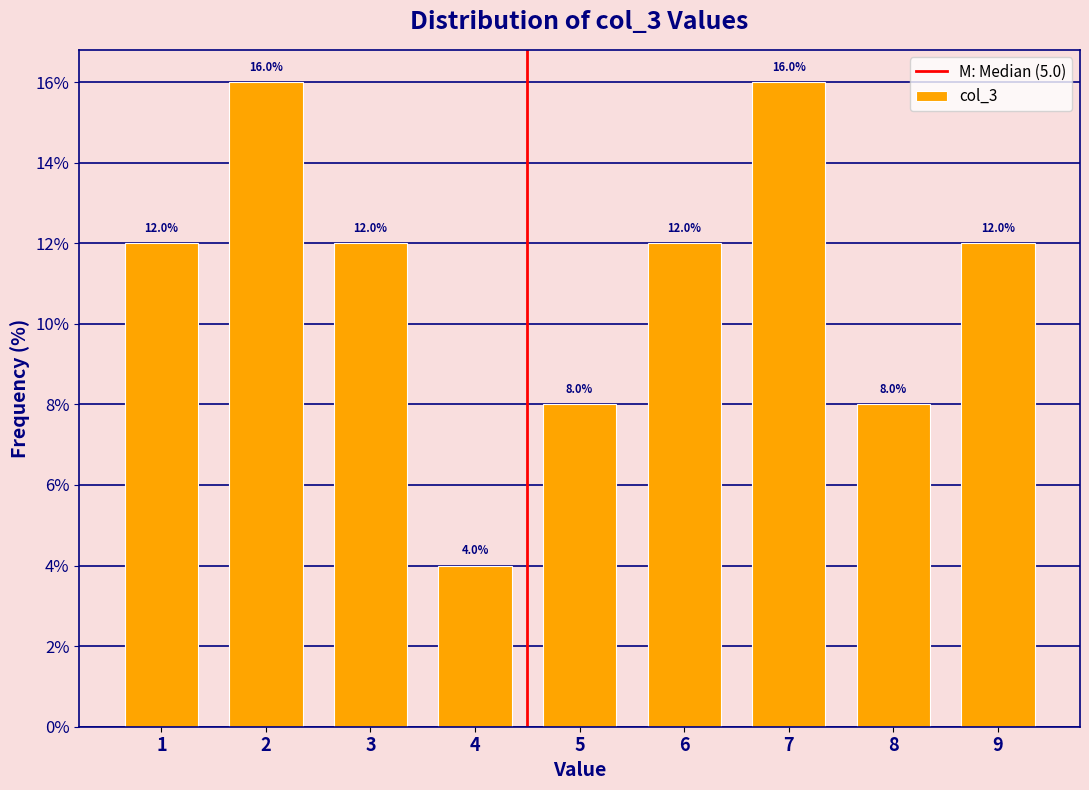

Reading right to left, list all the values displayed in this chart.

12	8	16	12	8	4	12	16	12